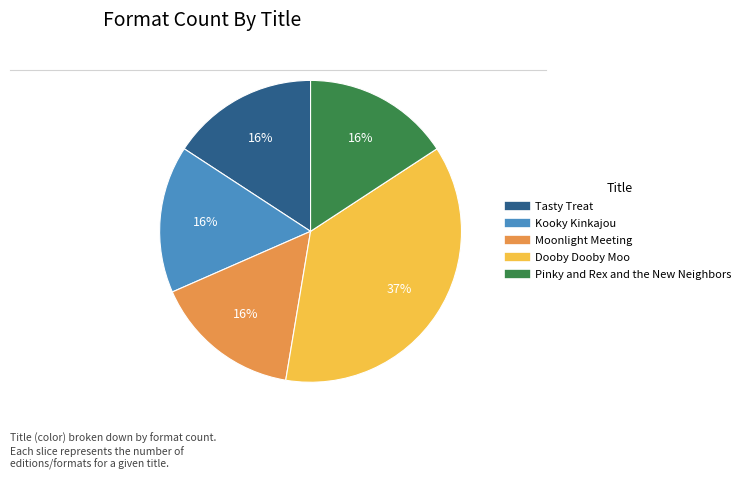

What percentage is the Dooby Dooby Moo slice, to the nearest percent?

37%